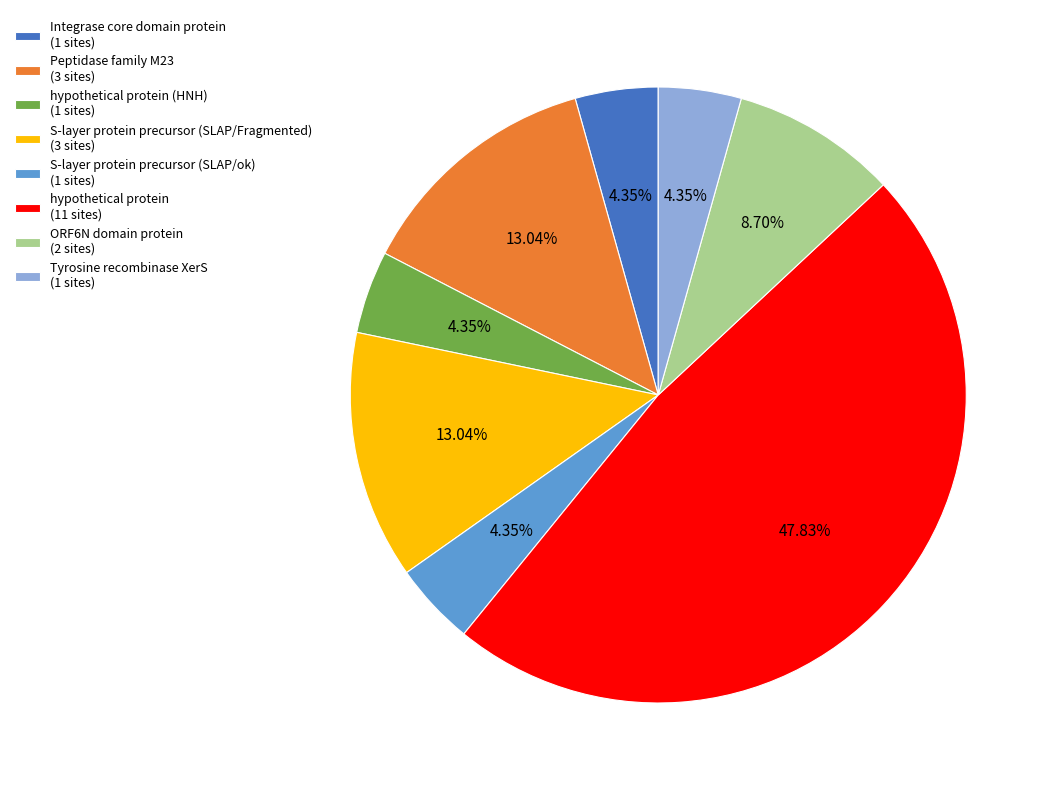

Does any single category account for the majority?

No